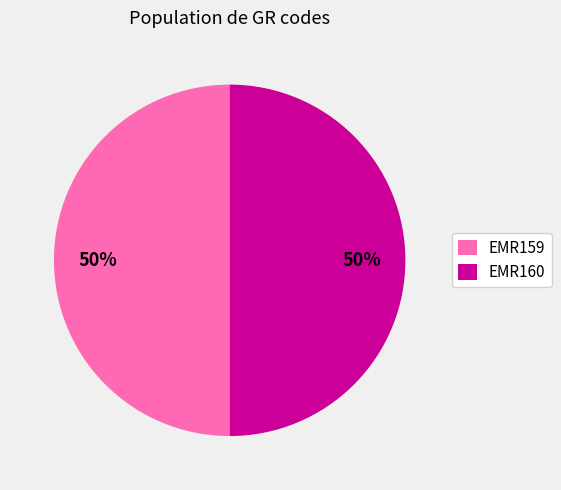

What percentage is the EMR159 slice, to the nearest percent?

50%